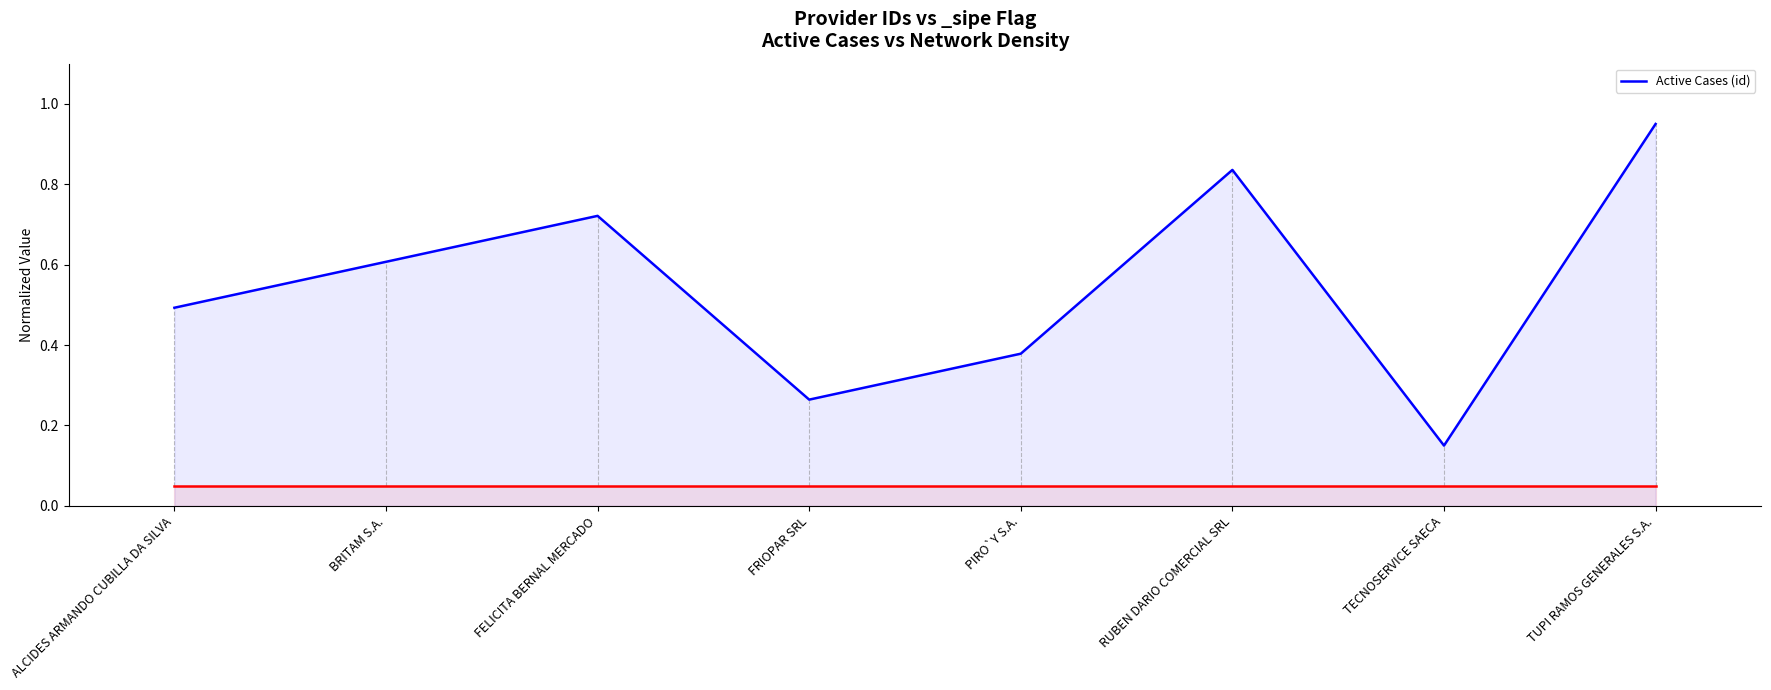

What position from the right is FELICITA BERNAL MERCADO?

6